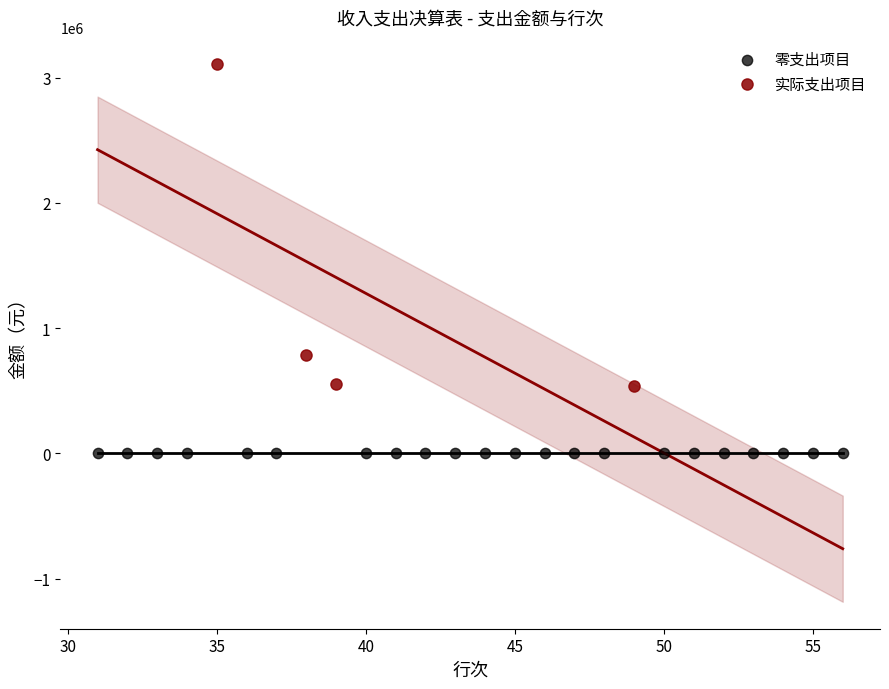

Which series contains the lowest Y value?

零支出项目